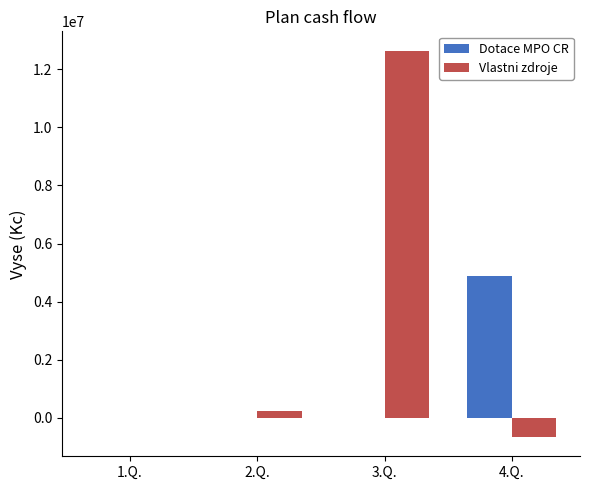

Are the bars grouped side by side (vs. stacked)?

Yes